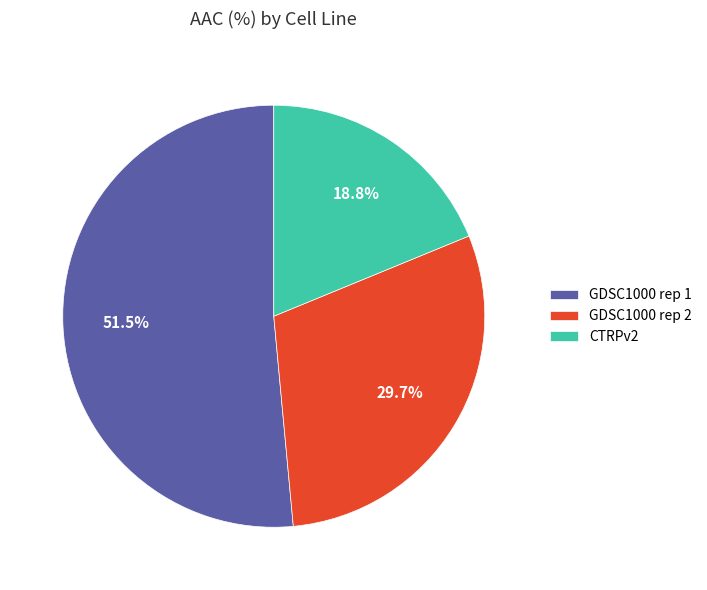

Is GDSC1000 rep 1 the majority of the pie?

Yes